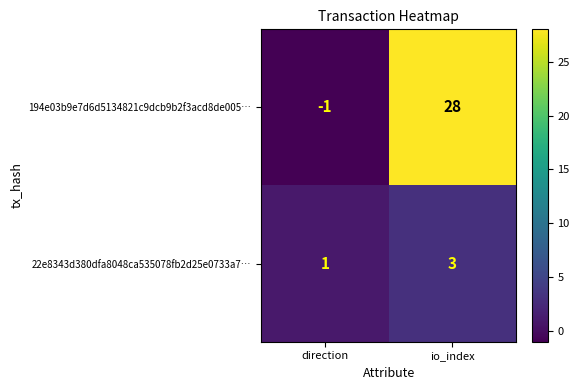

Which series has the largest range (max minus min)?

194e03b9e7d6d5134821c9dcb9b2f3acd8de005…